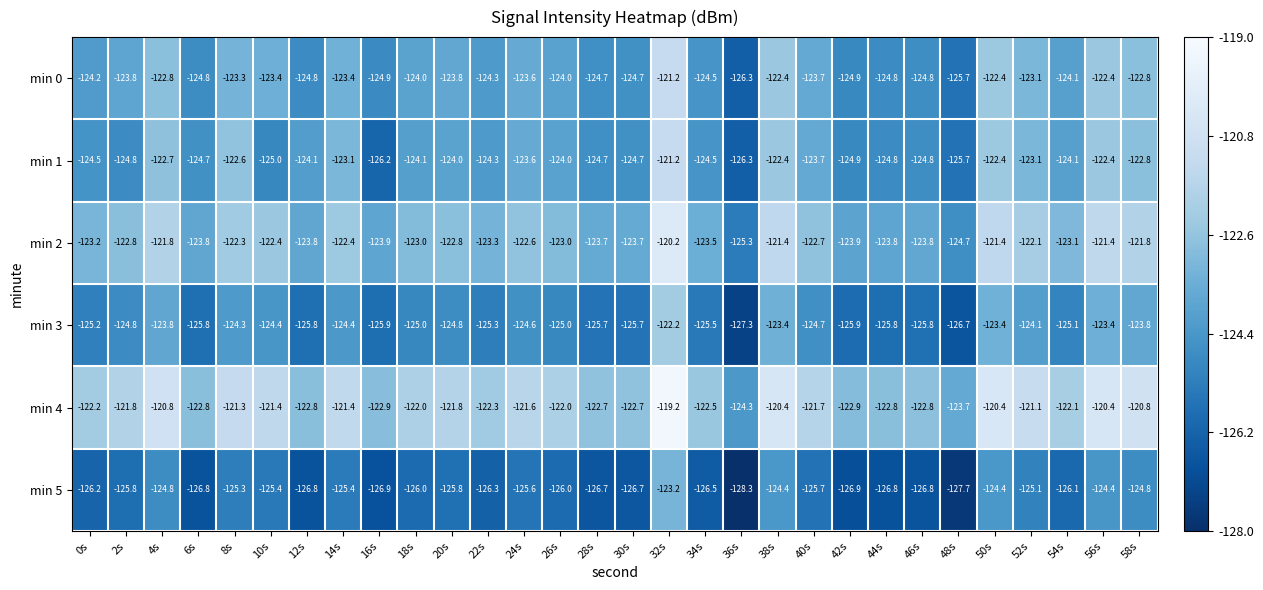

Which category has the lowest value across all series?

36s